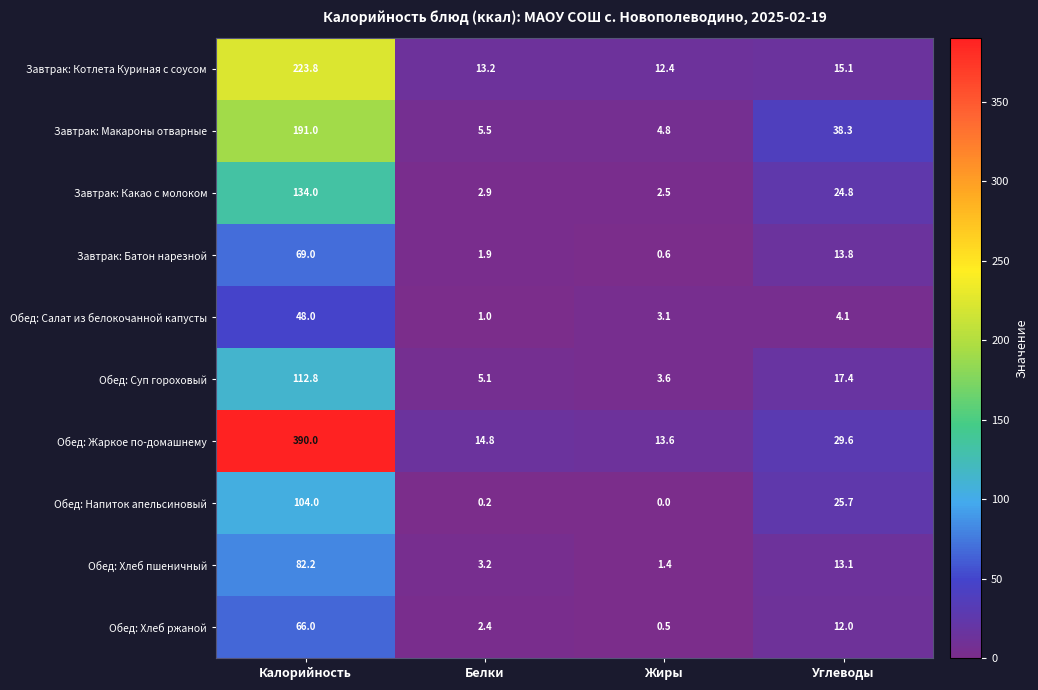

Which label corresponds to the largest value in the chart?

Калорийность